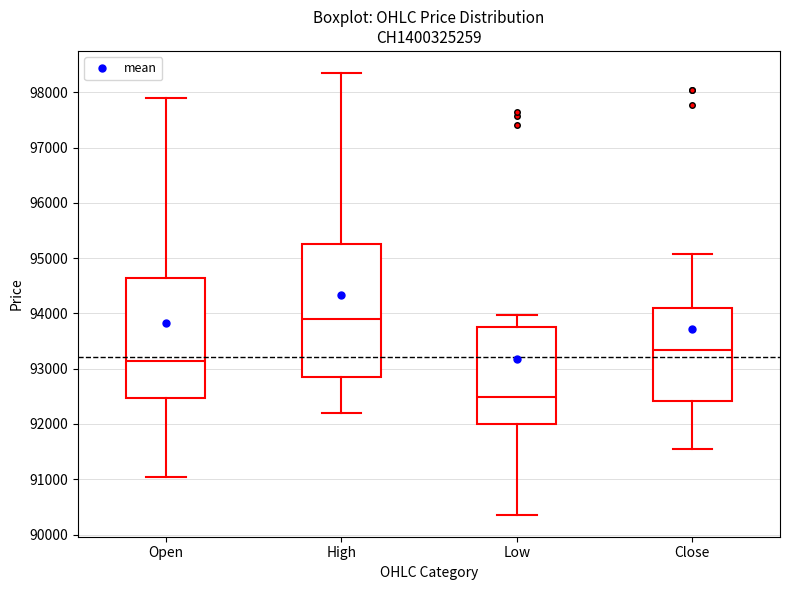

Reading left to right, transcribe this box plot: for each box, give where its median line is, the range the box spans, and where its two whiskers end, as read against the y-axis. The values are not printed on the chart, so give them approximately, as read against the axis.

Open: median 93100, box 92500 to 94700, whiskers 91000 to 97900
High: median 93900, box 92900 to 95300, whiskers 92200 to 98400
Low: median 92500, box 92000 to 93800, whiskers 90400 to 94000
Close: median 93300, box 92400 to 94100, whiskers 91600 to 95100